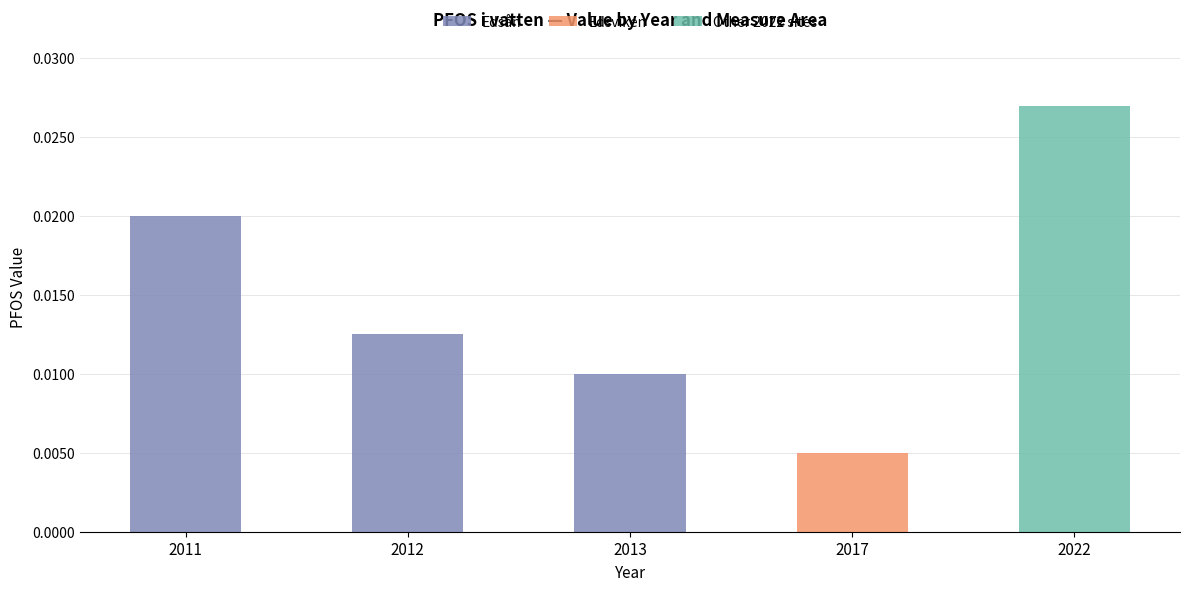

The Edsån series shows 0.0 at 2012. True or false?

True